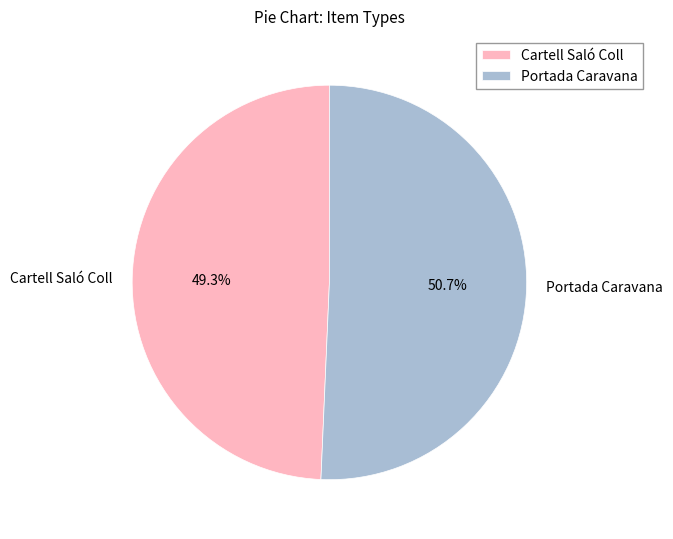

What is the ratio of the value at Portada Caravana to the value at Cartell Saló Coll?

1.0